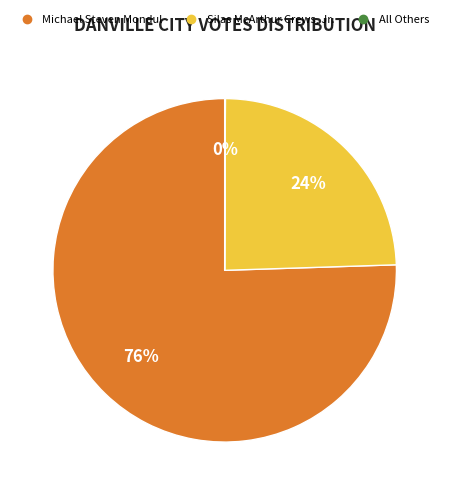

To the nearest percent, what percentage of the pie is Michael Steven Mondul?

76%